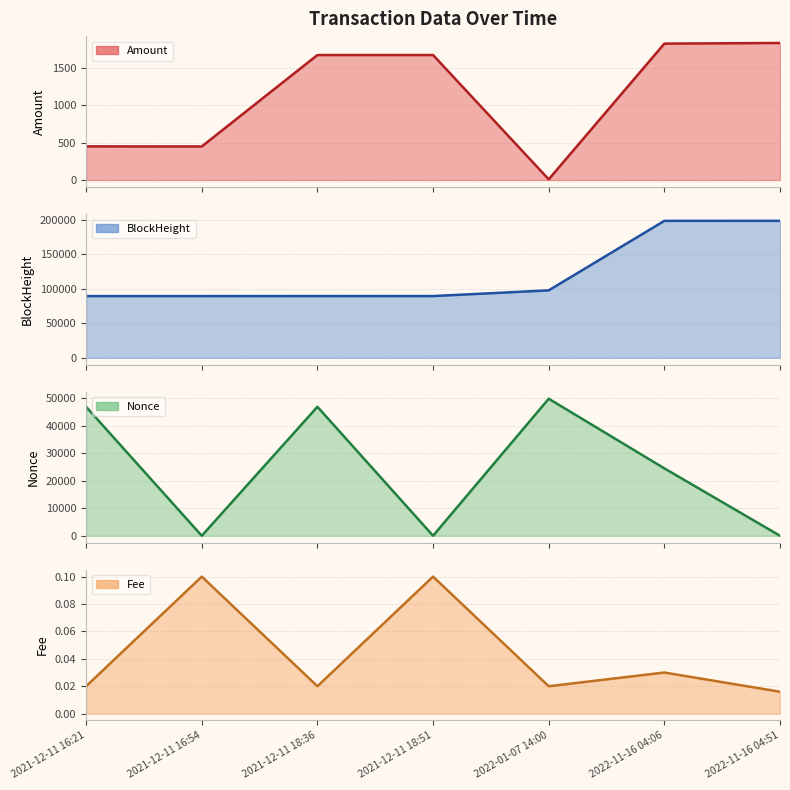

How many interior local peaks does the Amount series have?

1